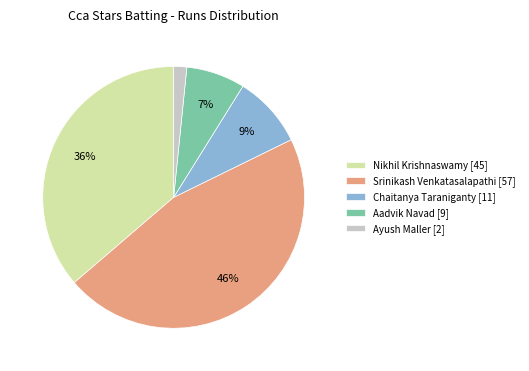

Is the sum of Ayush Maller [2] and Chaitanya Taraniganty [11] greater than half?

No